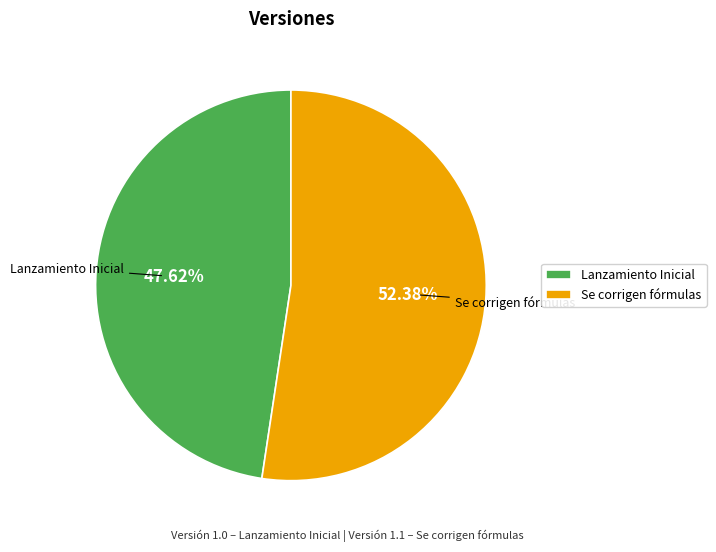

Does Se corrigen fórmulas represent more than half of the total?

Yes